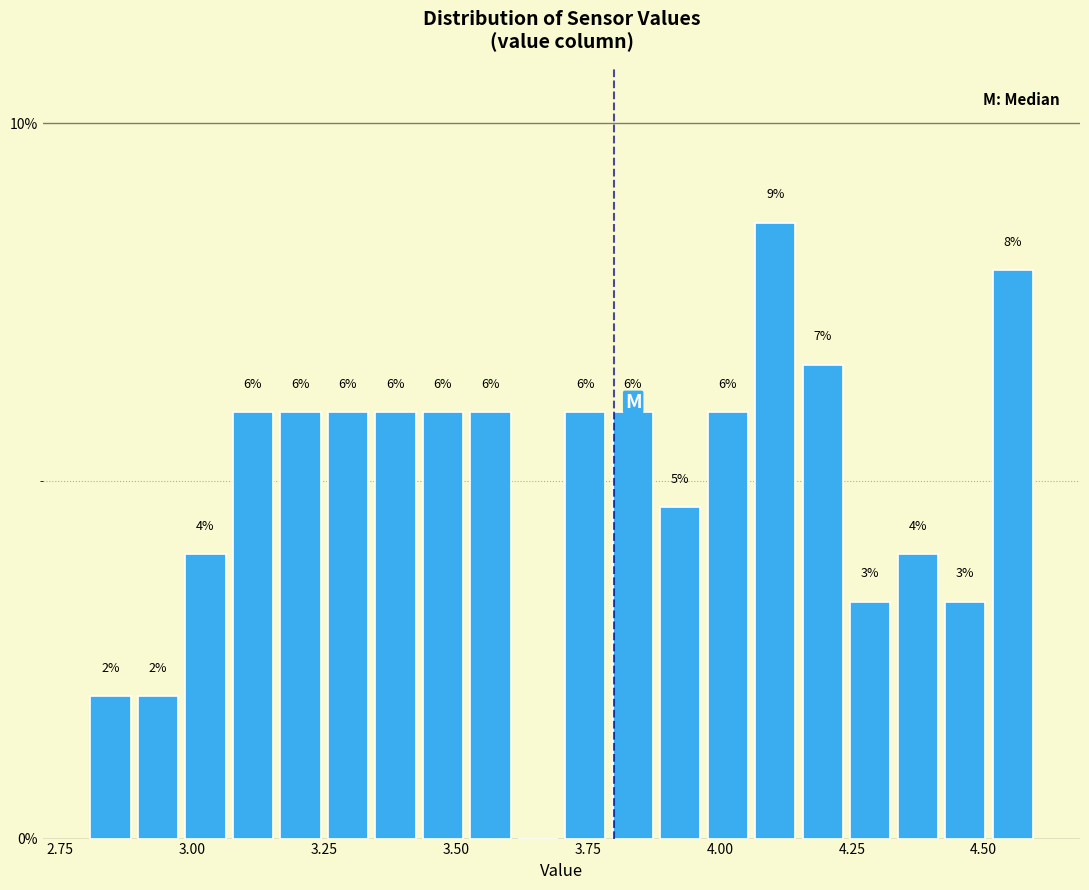

Around what value on the x-axis is the tallest bar? Give the approximate position of its centre, as read against the axis.

4.10